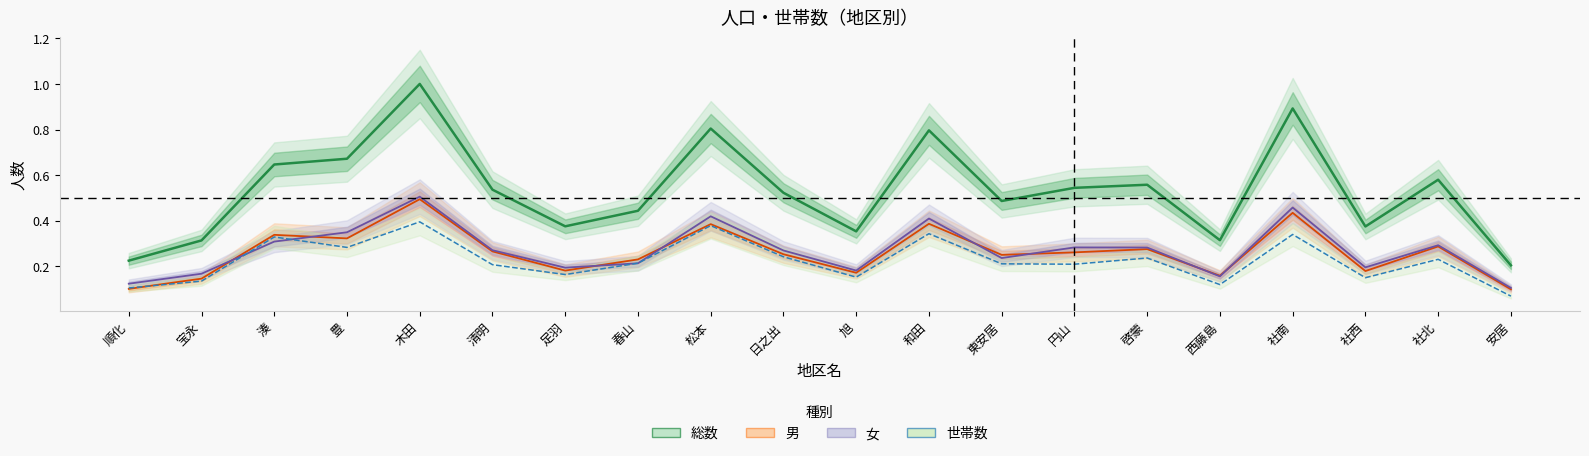

Which series changed the most between 豊 and 木田?

総数